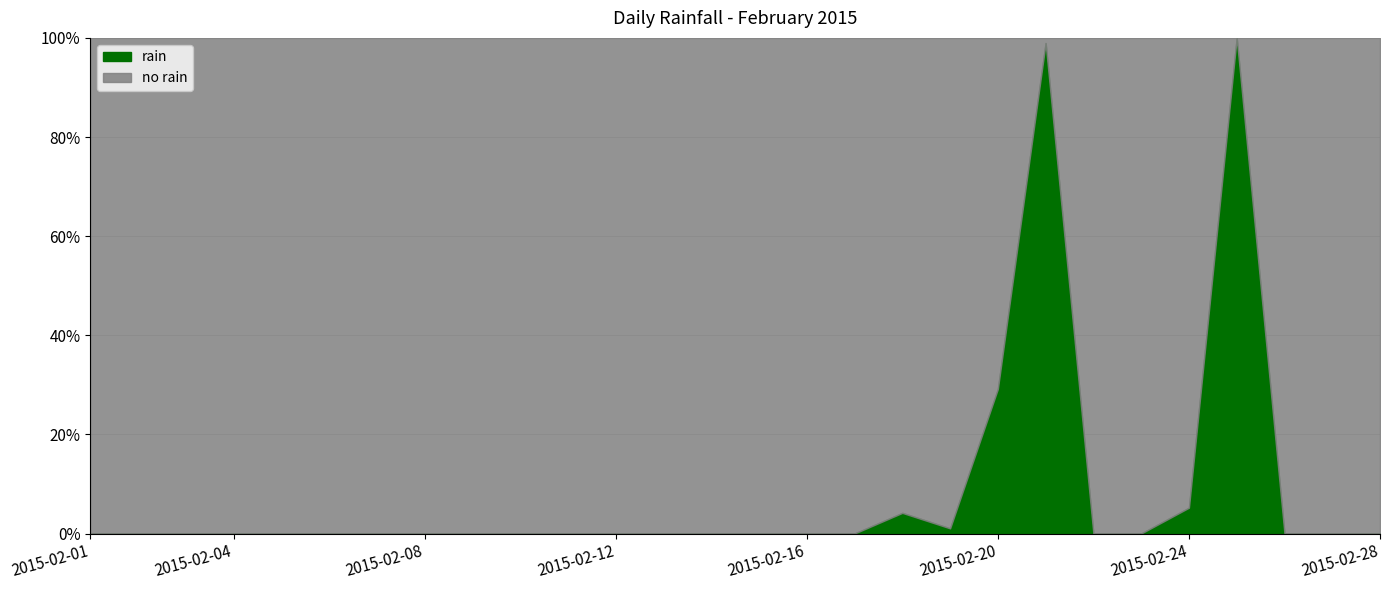

Which has a higher value, 2015-02-23 or 2015-02-04?

2015-02-23